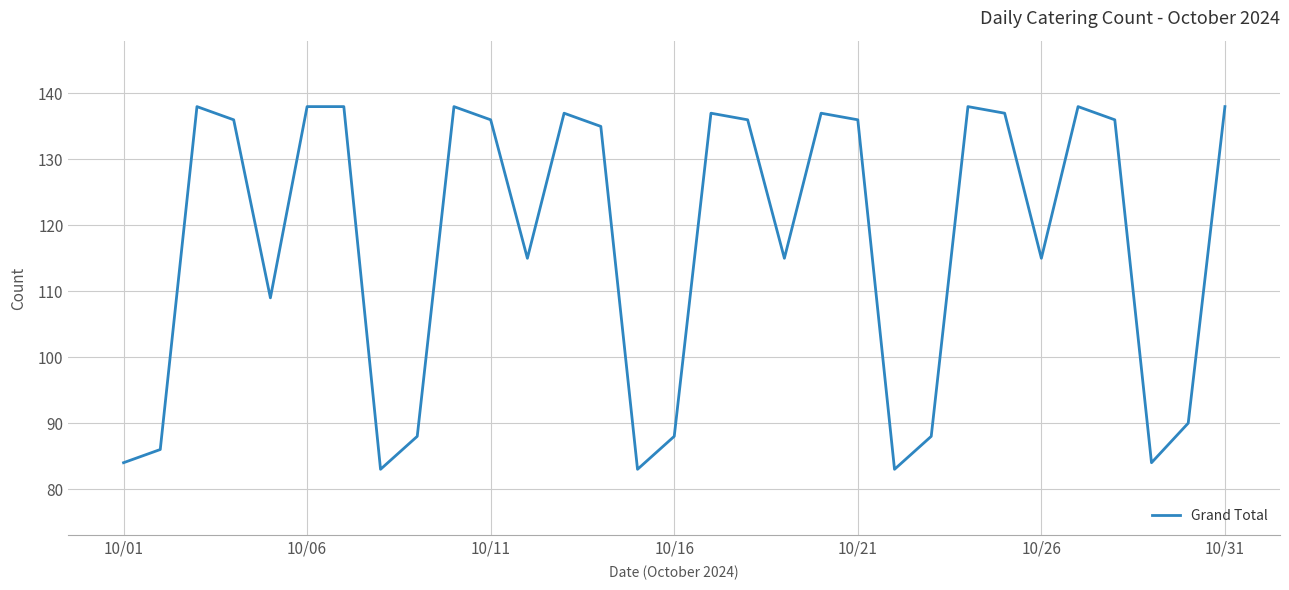

What is the greatest value displayed?

138